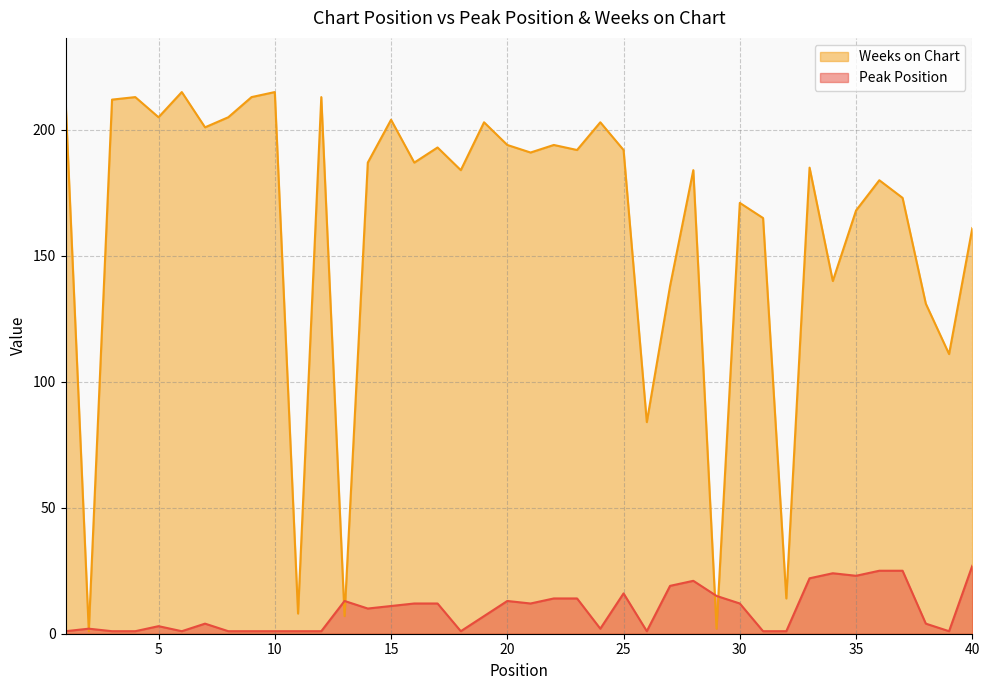

List the series in order of their overall mean, lowest first.

Peak Position, Weeks on Chart